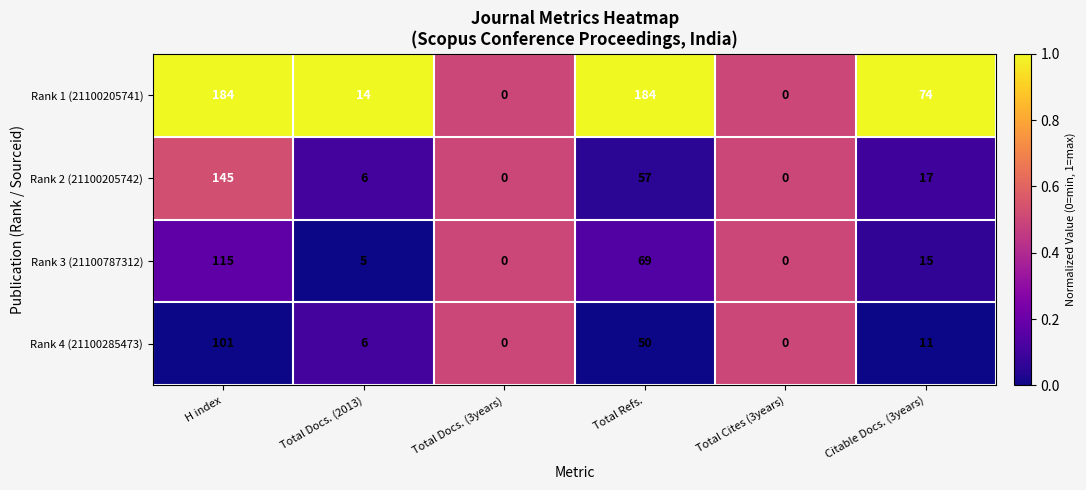

Reading left to right, list all the values displayed in this chart.

Rank 1 (21100205741): H index=184	Total Docs. (2013)=14	Total Docs. (3years)=0	Total Refs.=184	Total Cites (3years)=0	Citable Docs. (3years)=74
Rank 2 (21100205742): H index=145	Total Docs. (2013)=6	Total Docs. (3years)=0	Total Refs.=57	Total Cites (3years)=0	Citable Docs. (3years)=17
Rank 3 (21100787312): H index=115	Total Docs. (2013)=5	Total Docs. (3years)=0	Total Refs.=69	Total Cites (3years)=0	Citable Docs. (3years)=15
Rank 4 (21100285473): H index=101	Total Docs. (2013)=6	Total Docs. (3years)=0	Total Refs.=50	Total Cites (3years)=0	Citable Docs. (3years)=11